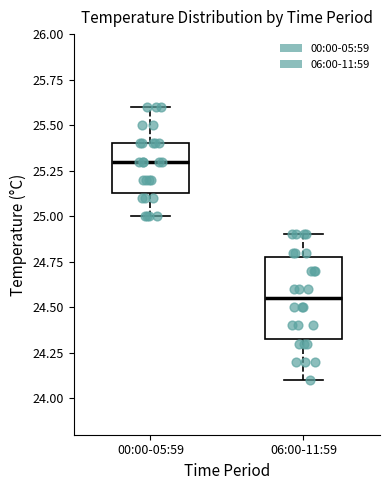

Comparing the boxes themselves (not the whiskers), which one is the tallest?

06:00-11:59